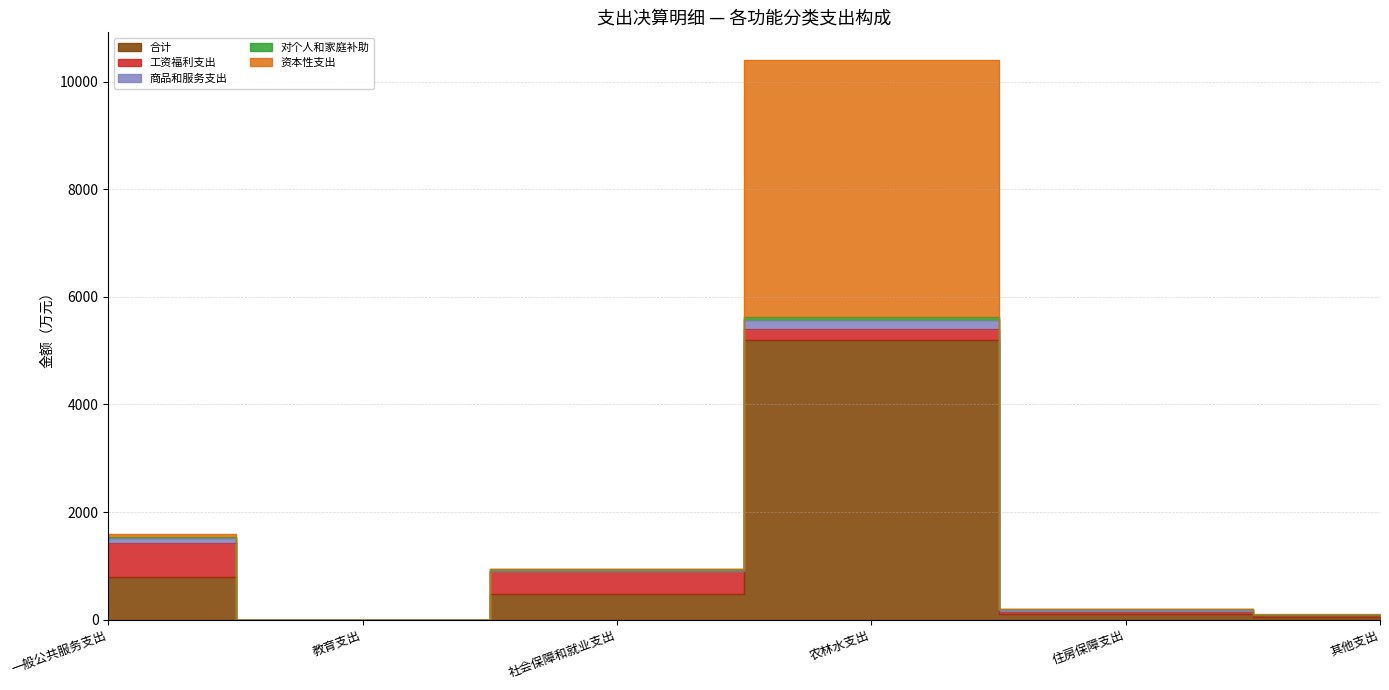

What is the average value of the 商品和服务支出 series?

56.6